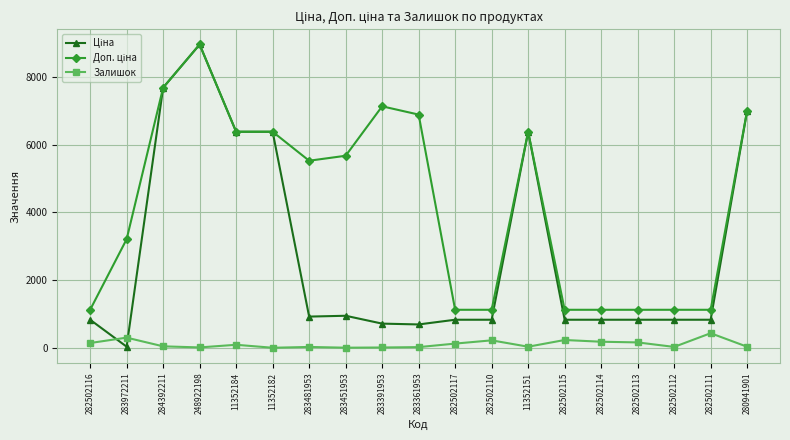

What is the maximum value for Залишок?

430.0